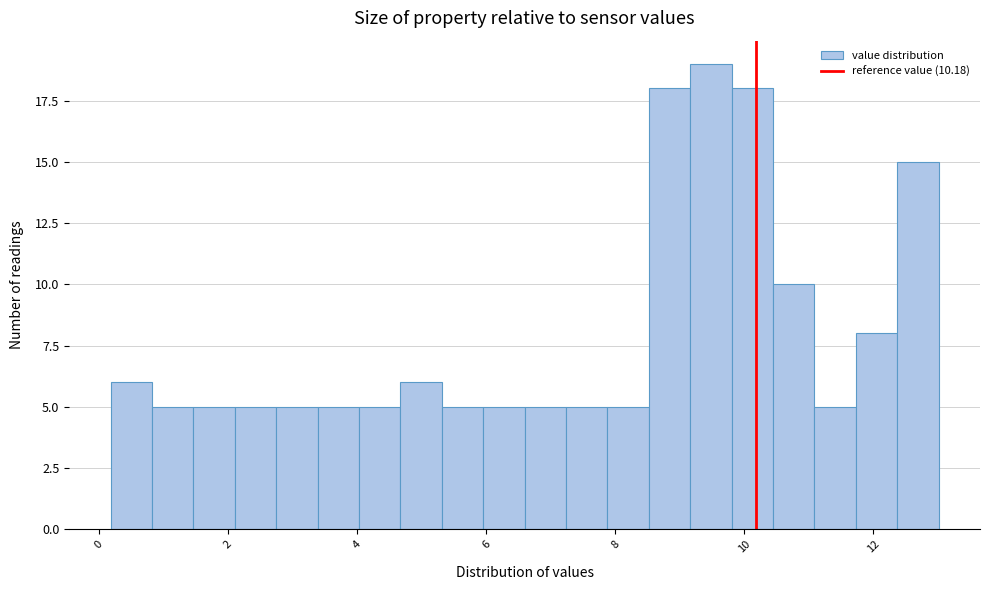

Read against the x-axis, roughly where is the centre of the tallest bar?

9.4